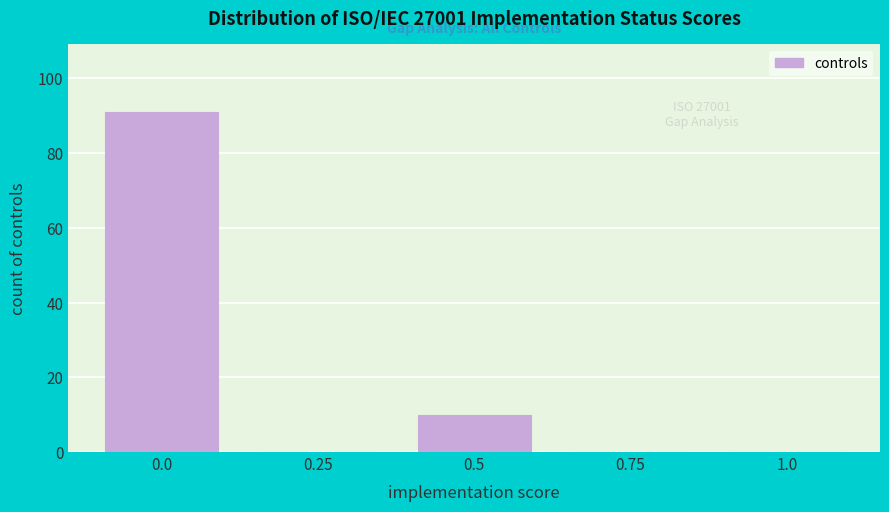

Reading left to right, extract all data points from this chart.

0.0=91	0.25=0	0.5=10	0.75=0	1.0=0